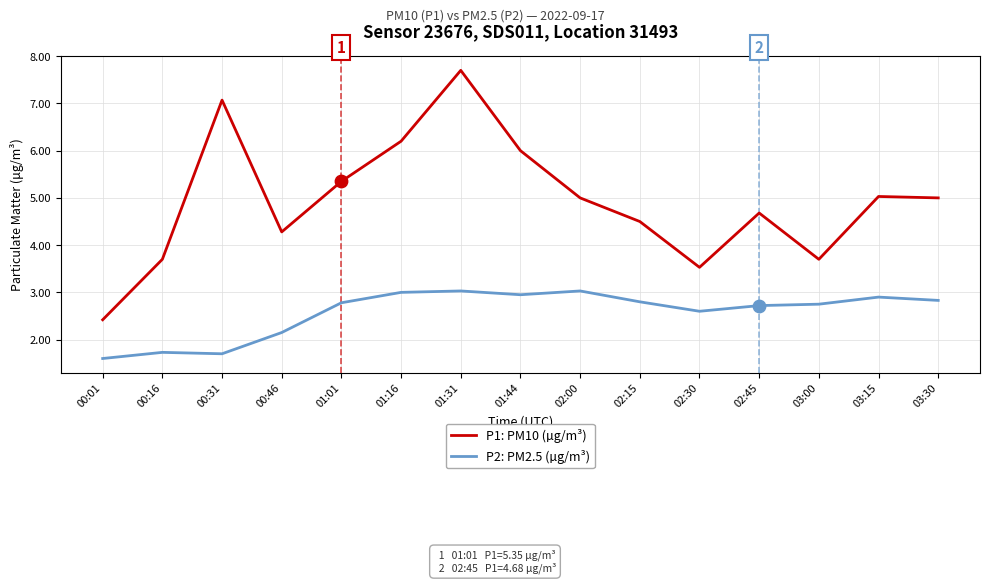

At how many categories does at least one series exceed 2?

15